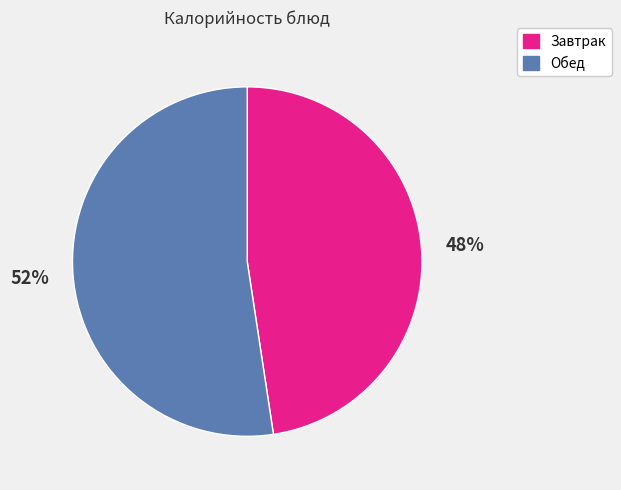

Does any single category account for the majority?

Yes